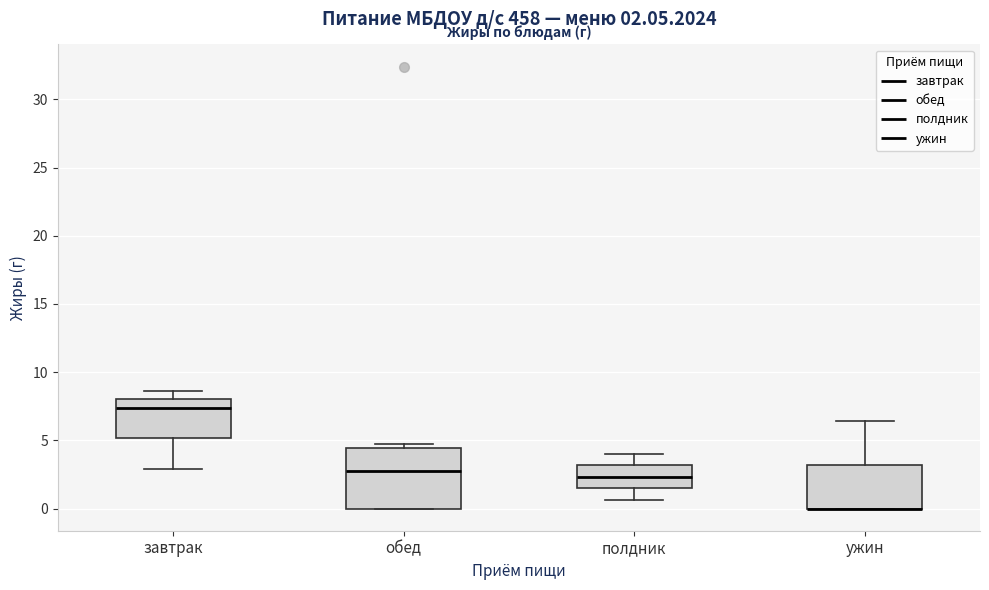

Which box is the tallest, from its lower edge to its upper edge?

обед